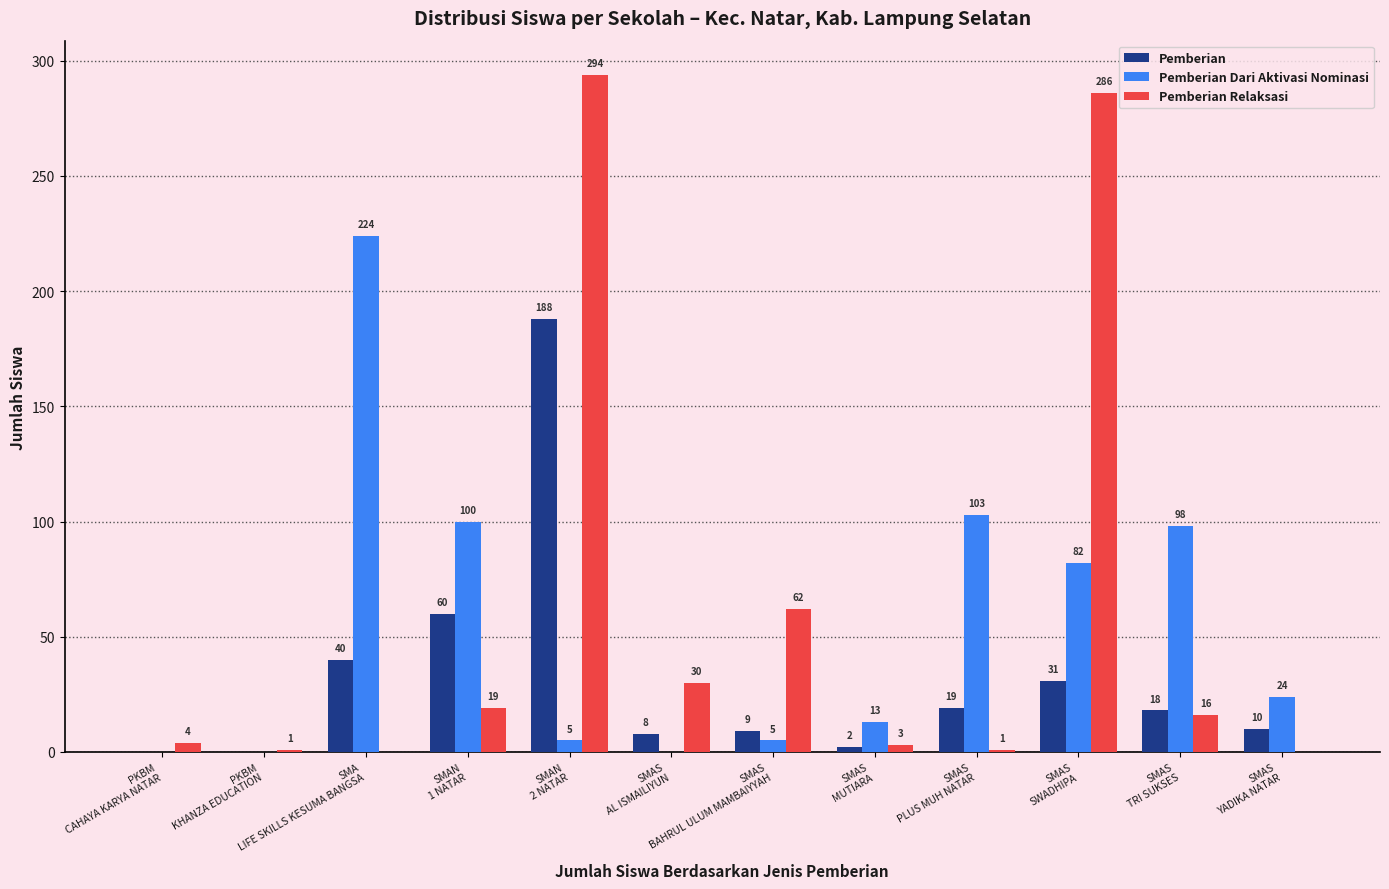

At which category is the sum across all series the highest?

SMAN
2 NATAR